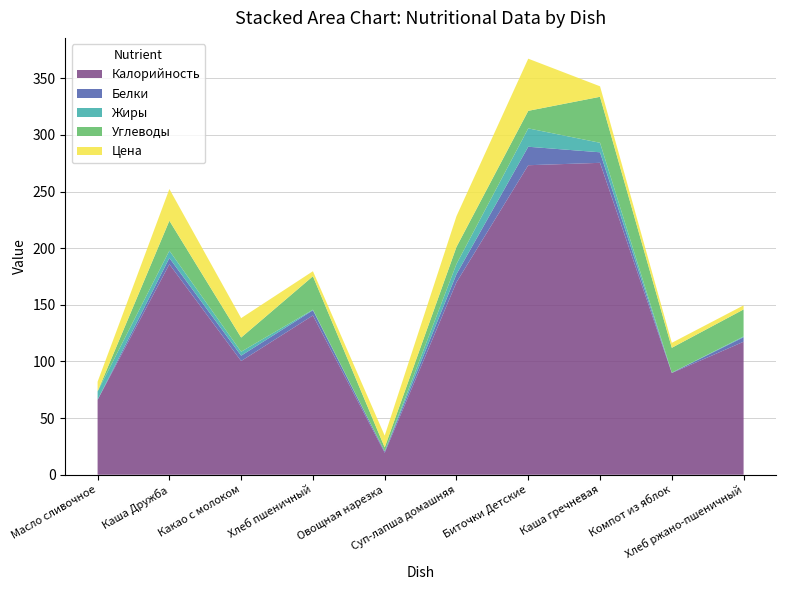

Reading left to right, transcribe all the data shown in this chart.

Калорийность: 66.1	185.8	100.4	140.6	19.4	169.9	273.2	275.3	89.8	117.4
Белки: 0.1	5.5	4.7	4.6	1.1	7.1	16.3	9.3	0.2	4.0
Жиры: 7.3	6.5	3.5	0.5	0.2	9.0	16.2	8.4	0.2	0.7
Углеводы: 0.1	26.4	12.5	29.5	3.4	15.1	15.5	40.6	21.9	23.8
Цена: 8.5	28.0	17.1	4.4	10.4	27.1	46.0	9.2	4.4	3.6